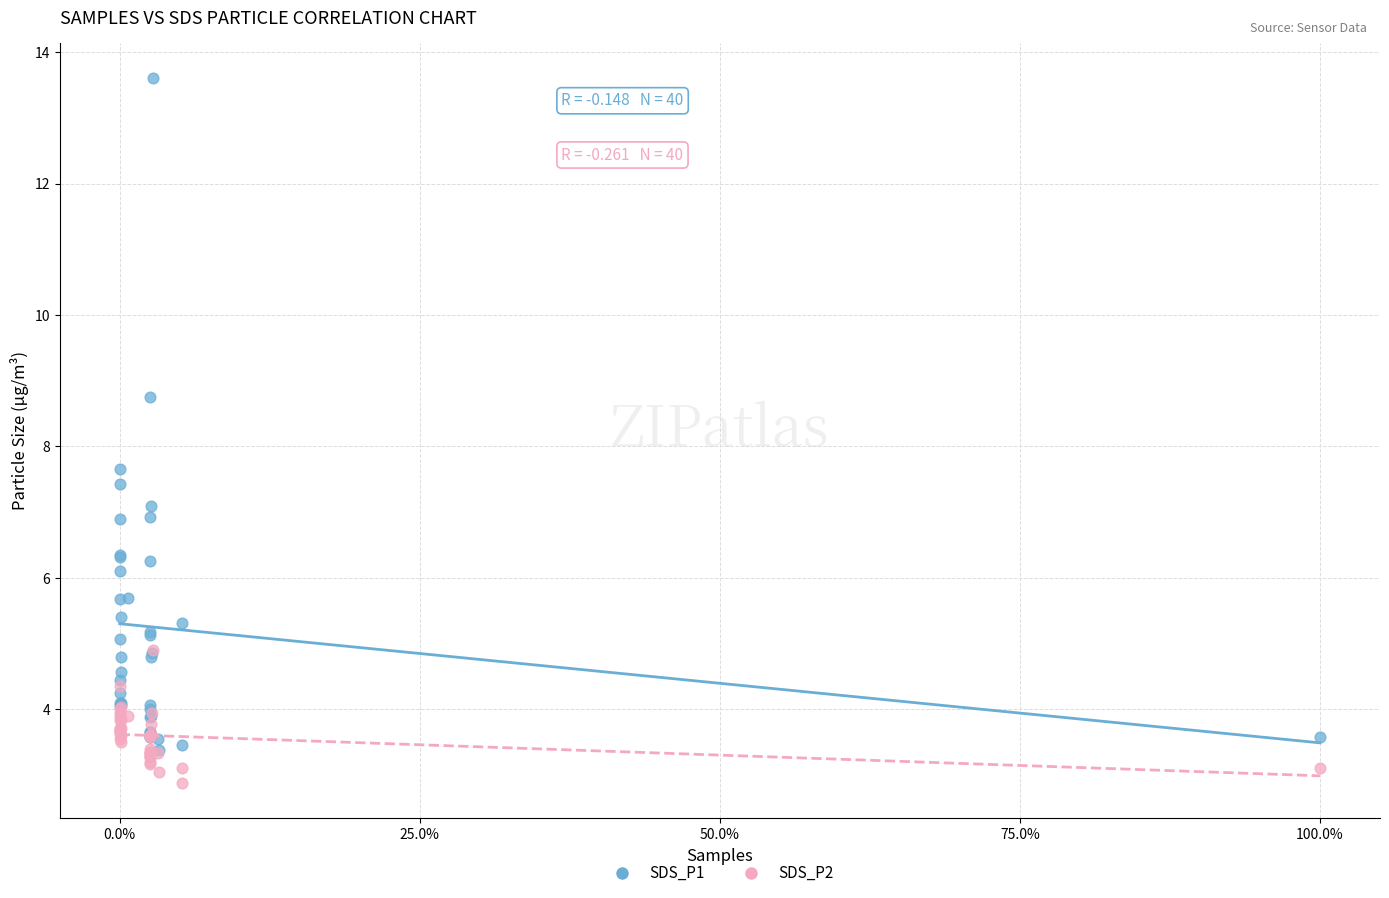

Across all series, what Y value is closest to 8?

7.7